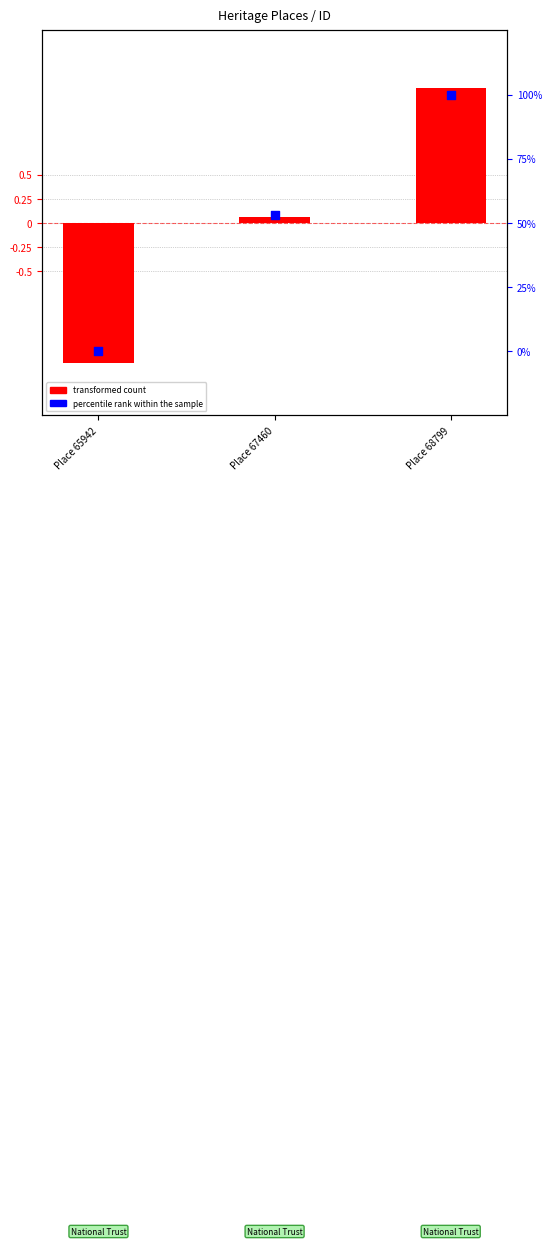

Is the value of transformed count at Place 68799 greater than the value of percentile rank within the sample at Place 65942?

Yes